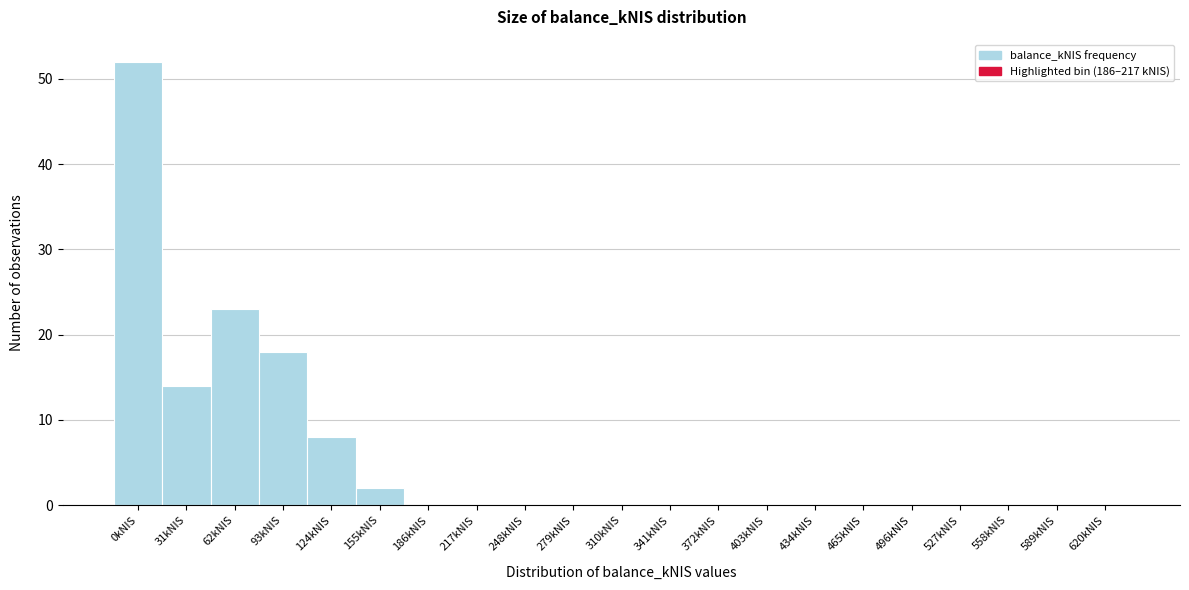

Reading left to right, what are all the values shown in this chart?

0kNIS=52	31kNIS=14	62kNIS=23	93kNIS=18	124kNIS=8	155kNIS=2	186kNIS=0	217kNIS=0	248kNIS=0	279kNIS=0	310kNIS=0	341kNIS=0	372kNIS=0	403kNIS=0	434kNIS=0	465kNIS=0	496kNIS=0	527kNIS=0	558kNIS=0	589kNIS=0	620kNIS=0